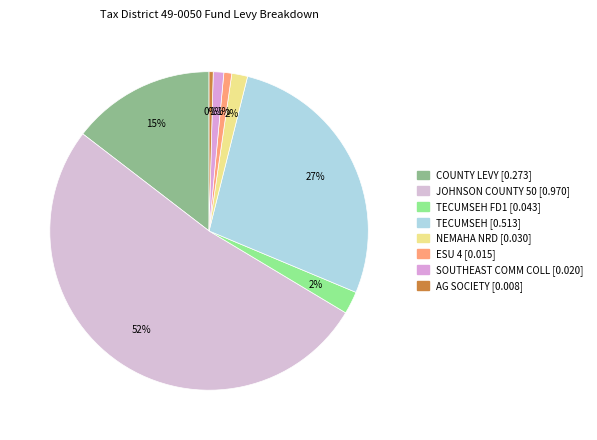

Count the number of slices in the pie.

8